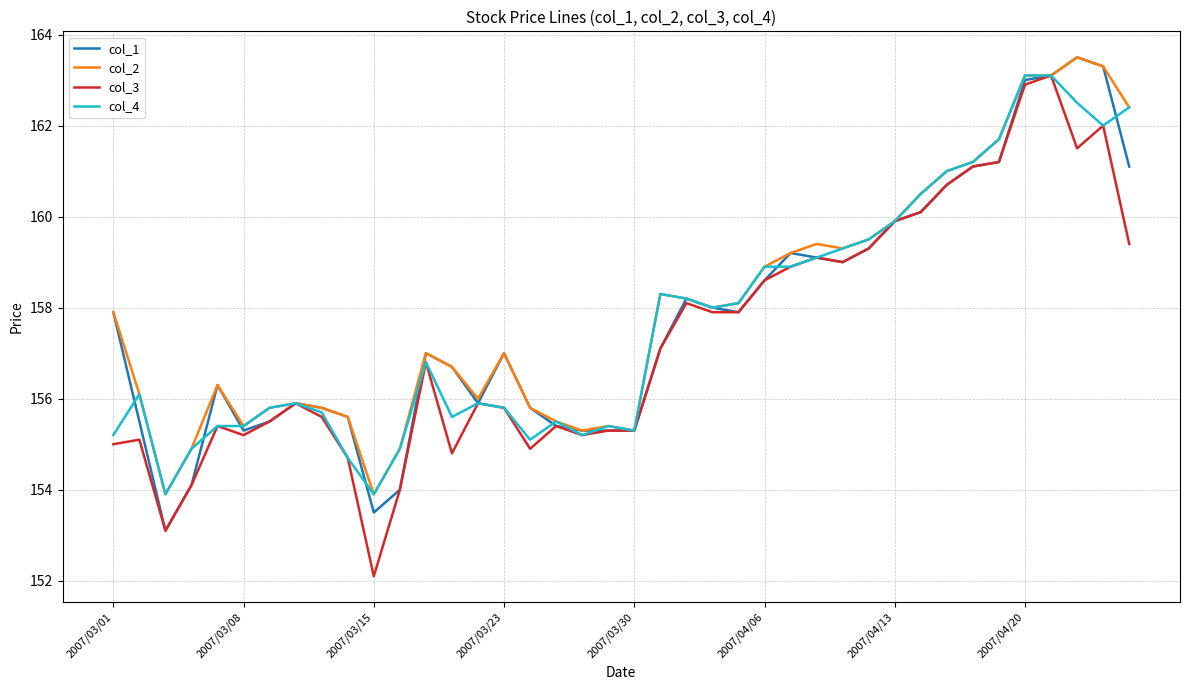

Which series has the widest spread of values?

col_3